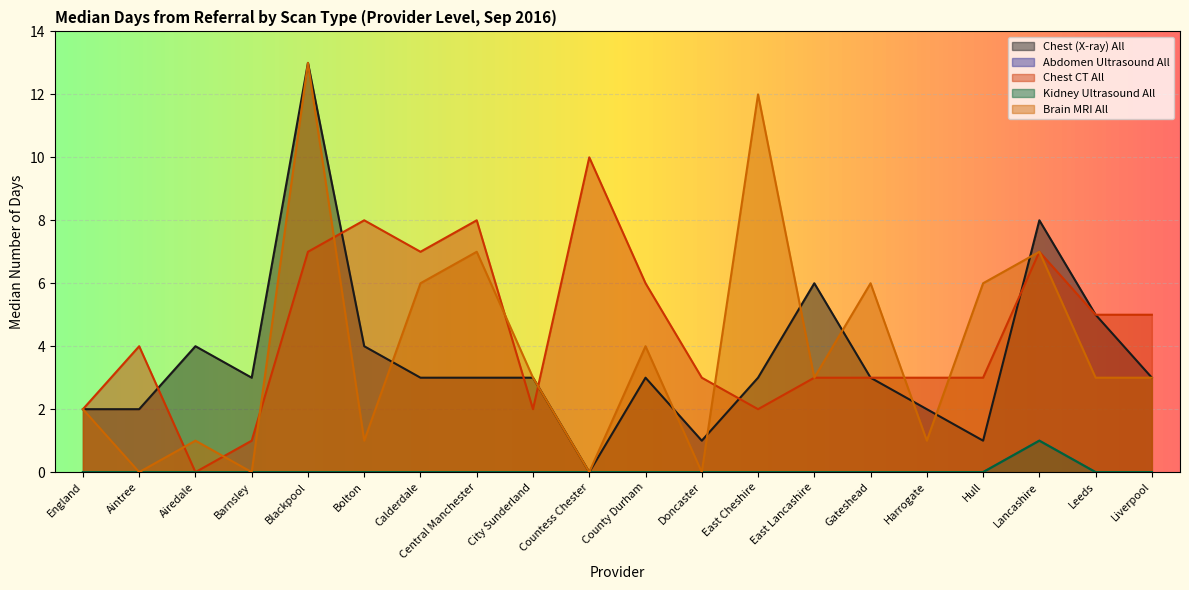

The value of Chest CT All at Blackpool is 7. True or false?

True